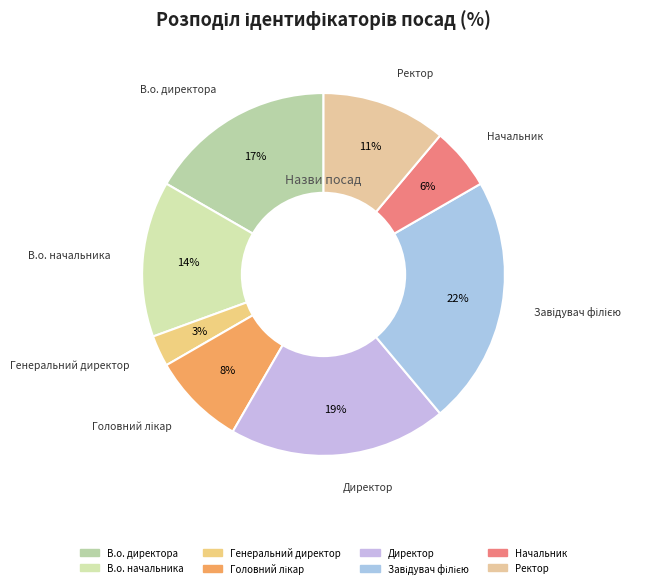

To the nearest percent, what is the difference between the largest and smallest slice percentages?

19%